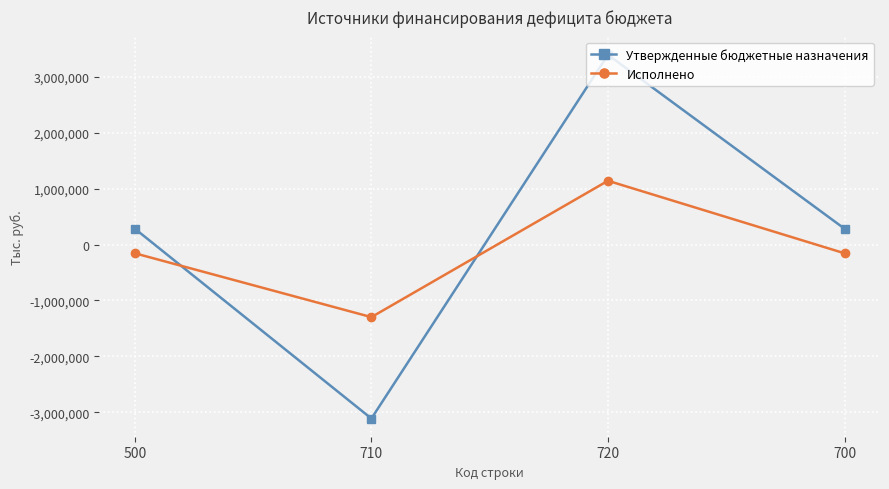

The Исполнено series shows 1143148.3 at 720. True or false?

True